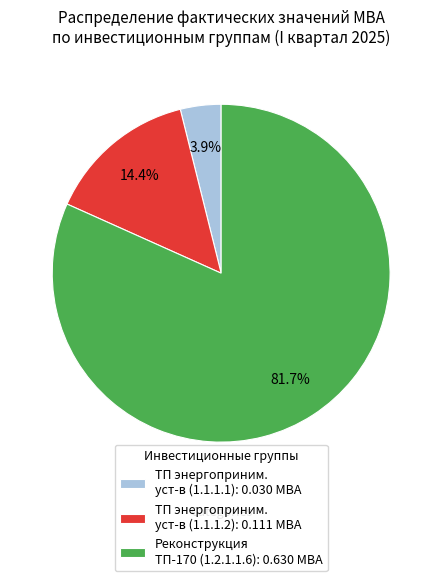

Rank the categories by value from highest to lowest.

Реконструкция ТП-170 (1.2.1.1.6): 0.630 МВА, ТП энергоприним. уст-в (1.1.1.2): 0.111 МВА, ТП энергоприним. уст-в (1.1.1.1): 0.030 МВА